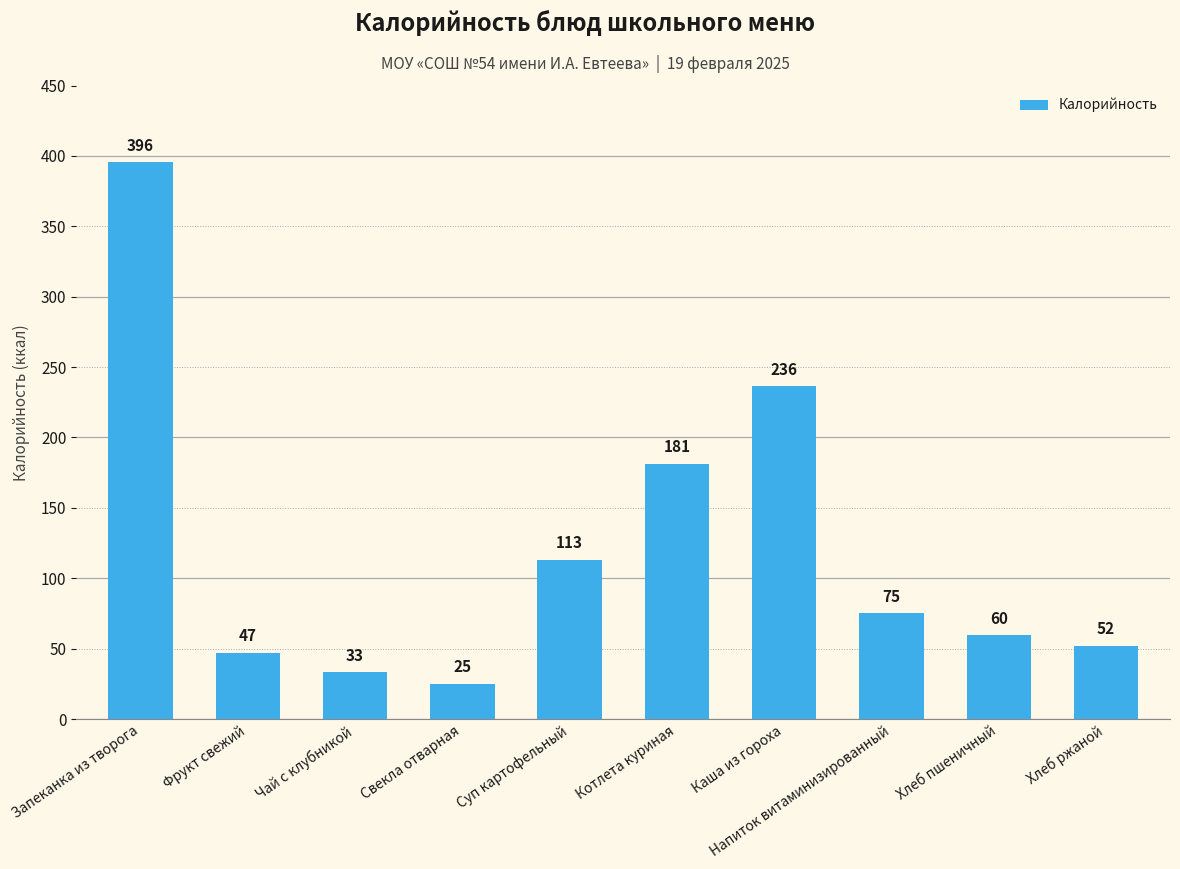

Which category has the lowest value across all series?

Свекла отварная